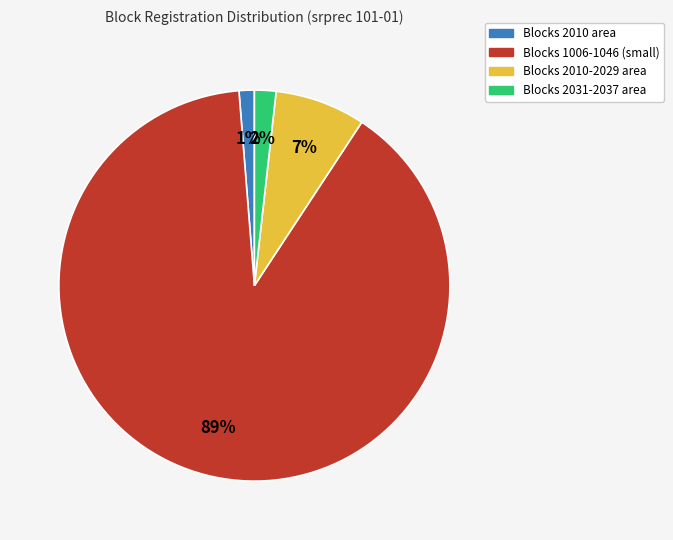

Is there a majority slice in this chart?

Yes